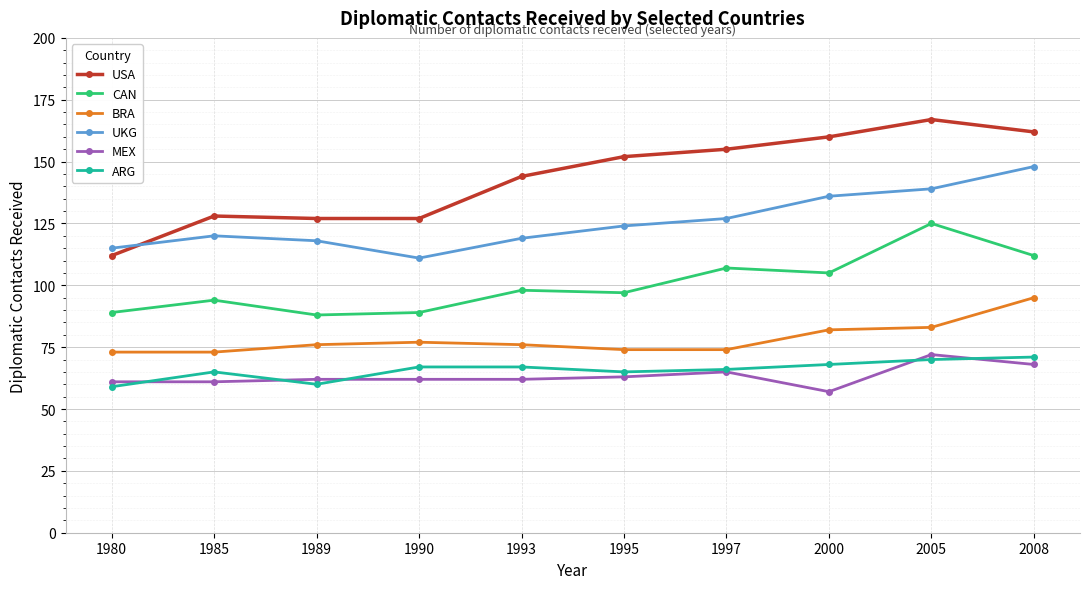

What is the minimum value shown in the chart?

57